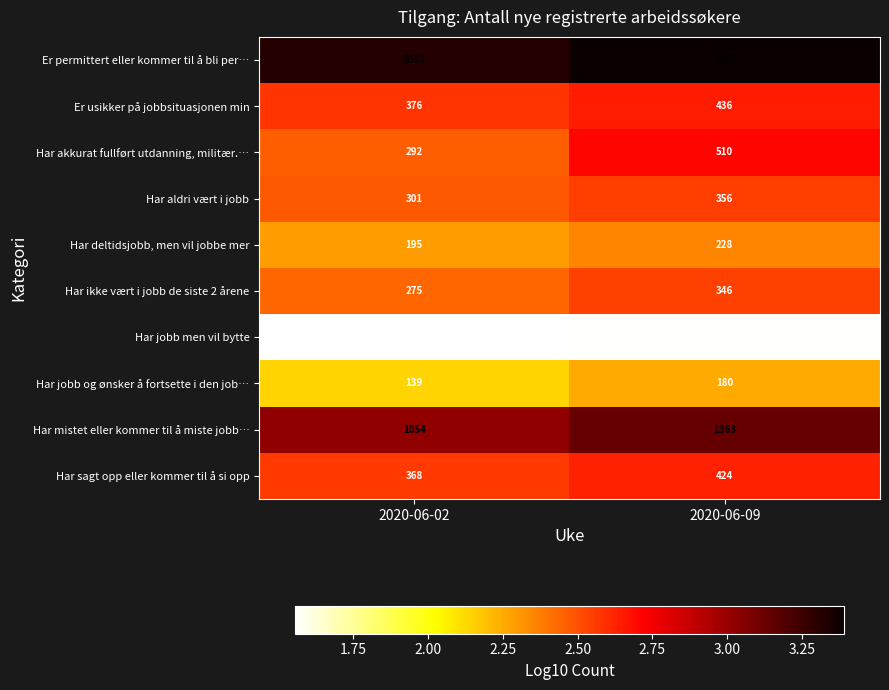

The value of Er usikker på jobbsituasjonen min at 2020-06-02 is 540. True or false?

False